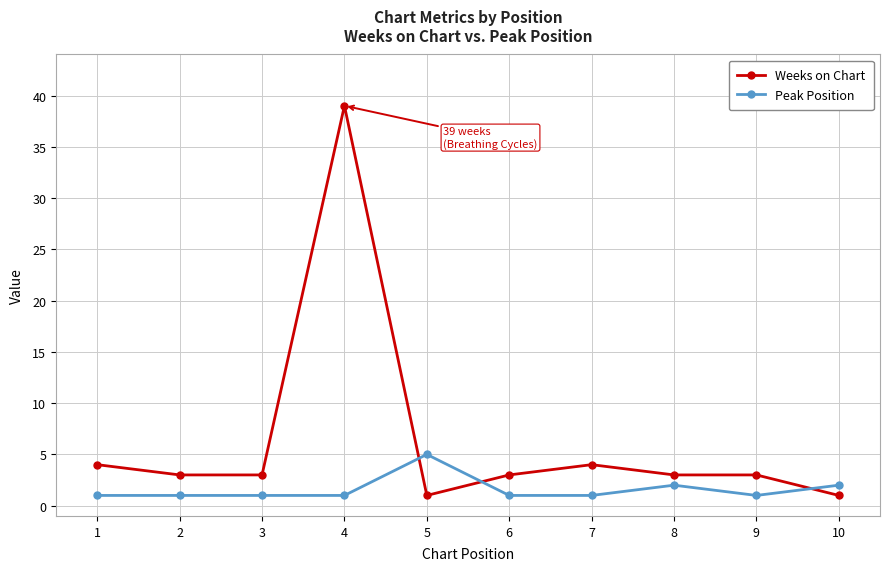

Which series has the largest total across all categories?

Weeks on Chart